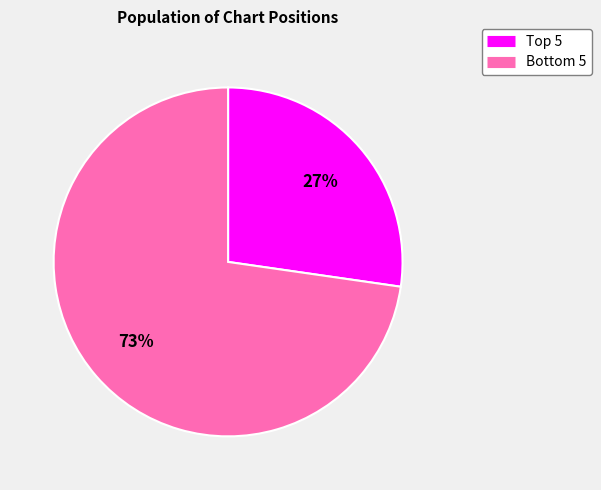

How many slices are in this pie chart?

2